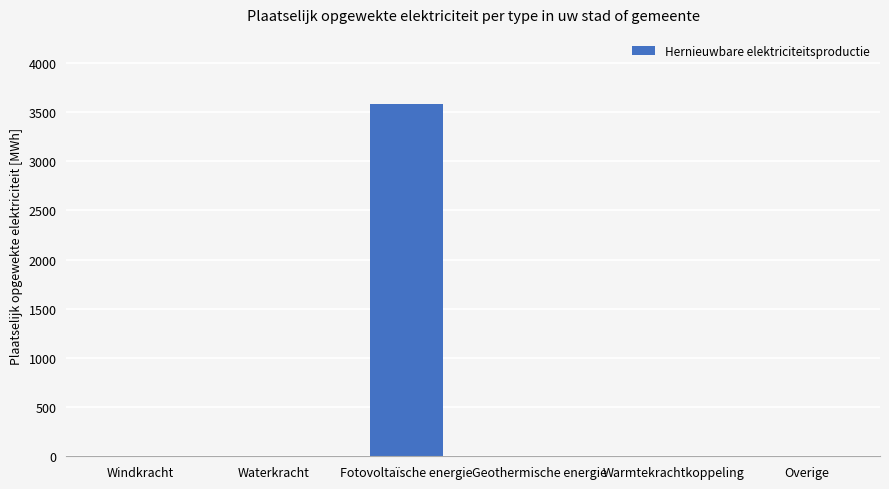

Reading left to right, list all the values displayed in this chart.

Windkracht=0.0	Waterkracht=0.0	Fotovoltaïsche energie=3580.1	Geothermische energie=0.0	Warmtekrachtkoppeling=0.0	Overige=0.0